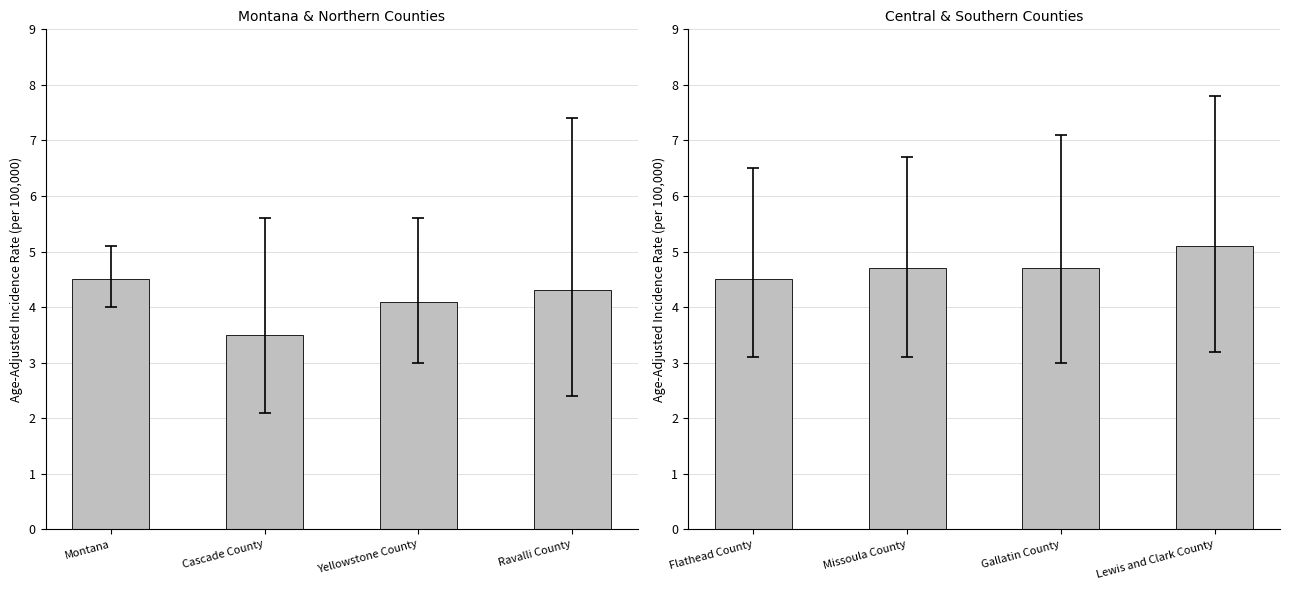

Approximately how many times larger is the value at Gallatin County compared to Lewis and Clark County?

0.9